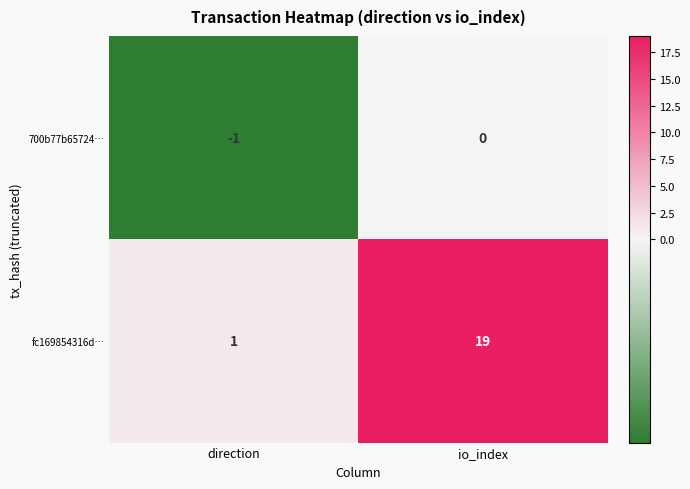

What is the total value across all series at io_index?

19